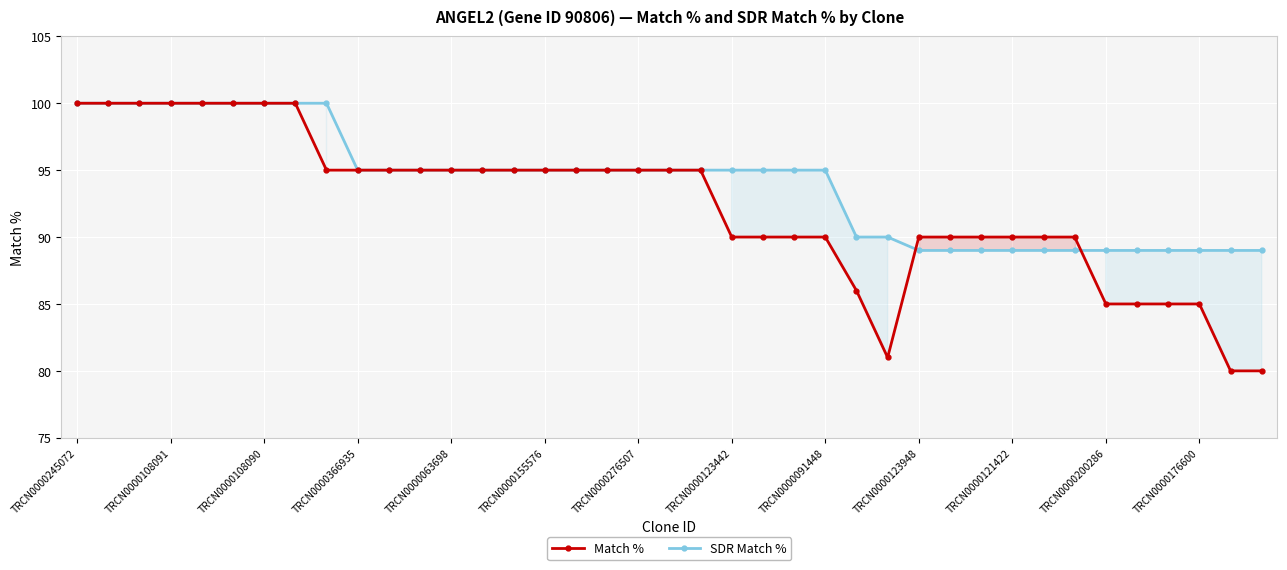

What is the total value across all series at 17?

190